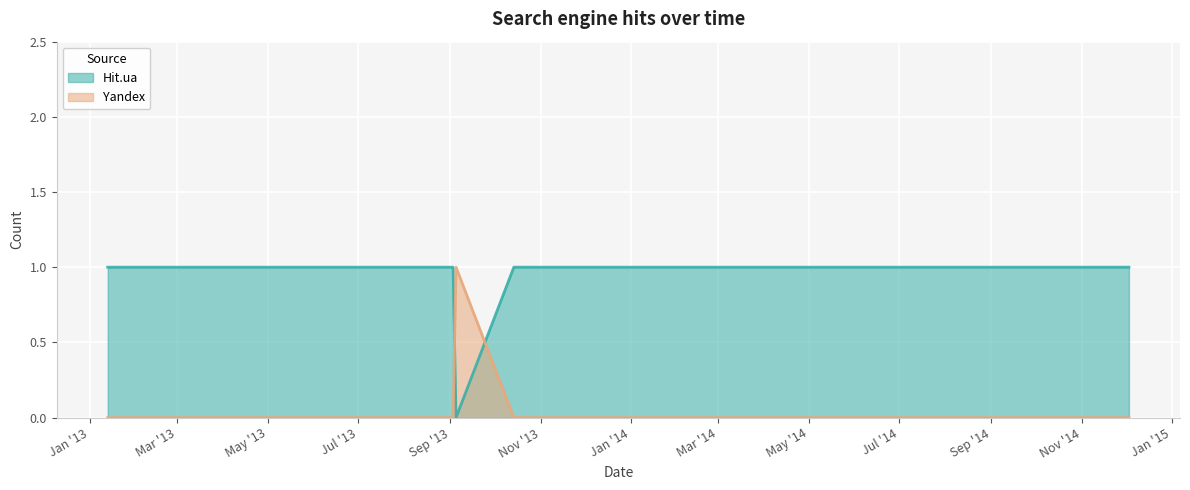

What position from the right is 2014-06-13?

3